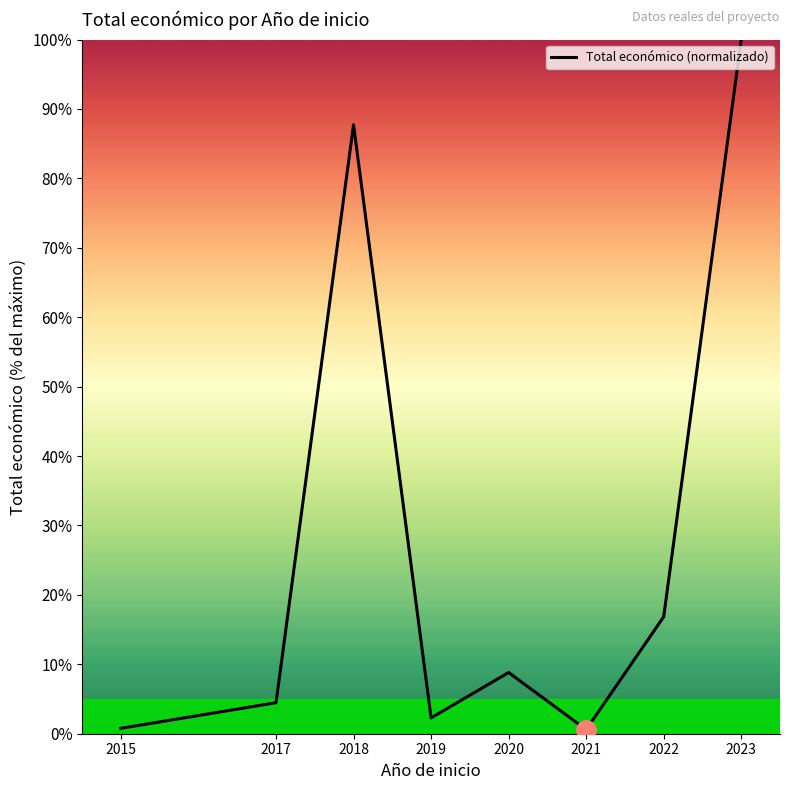

At which label is the value closest to 50?

2022